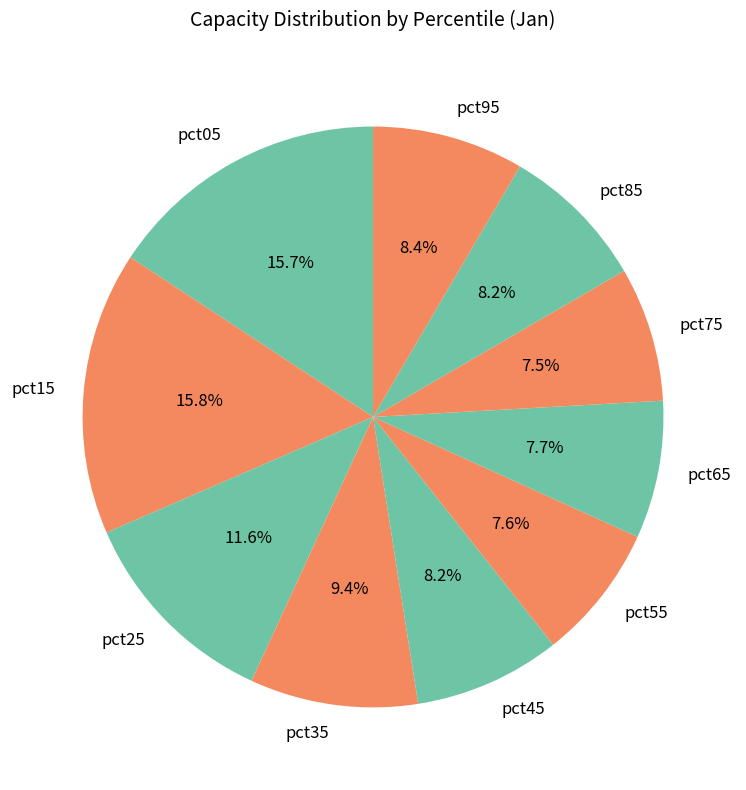

Is there any slice that represents more than half of the pie?

No